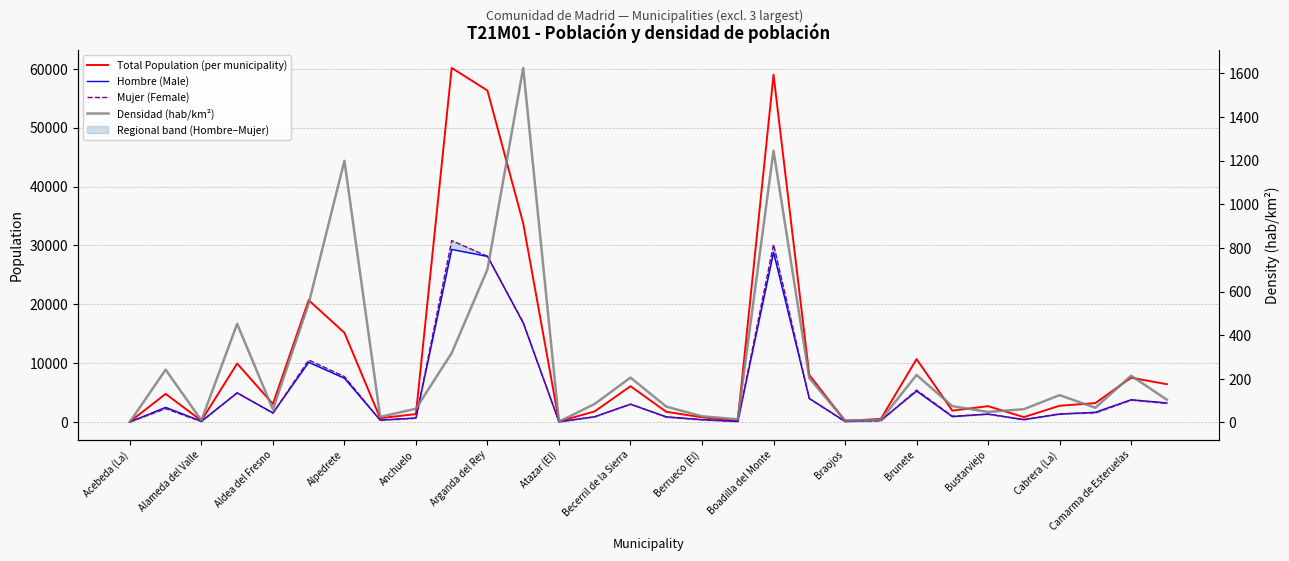

Which label corresponds to the smallest value in the chart?

Acebeda (La)